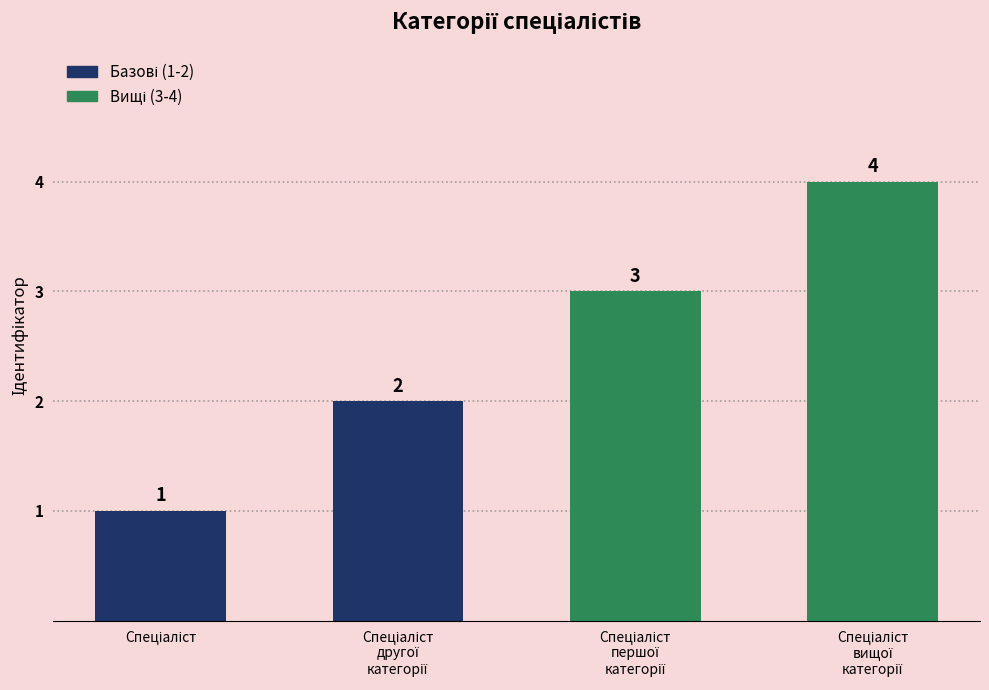

What is the minimum value shown in the chart?

1